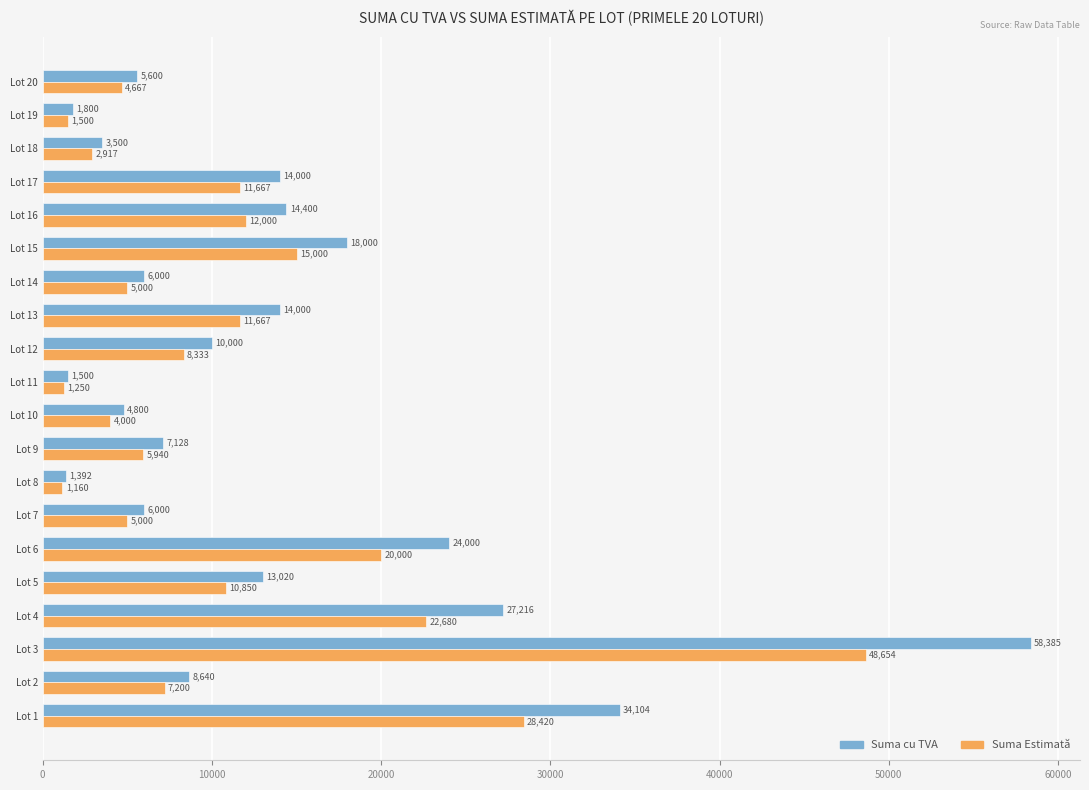

At how many categories does at least one series exceed 17699?

5